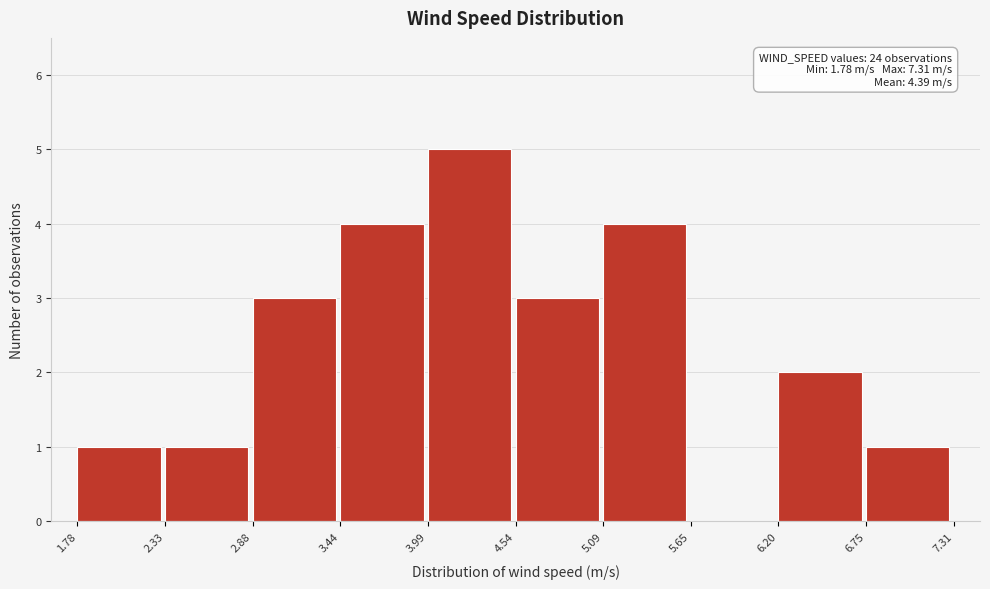

Over which range of the x-axis is the bar tallest?

3.99 to 4.54